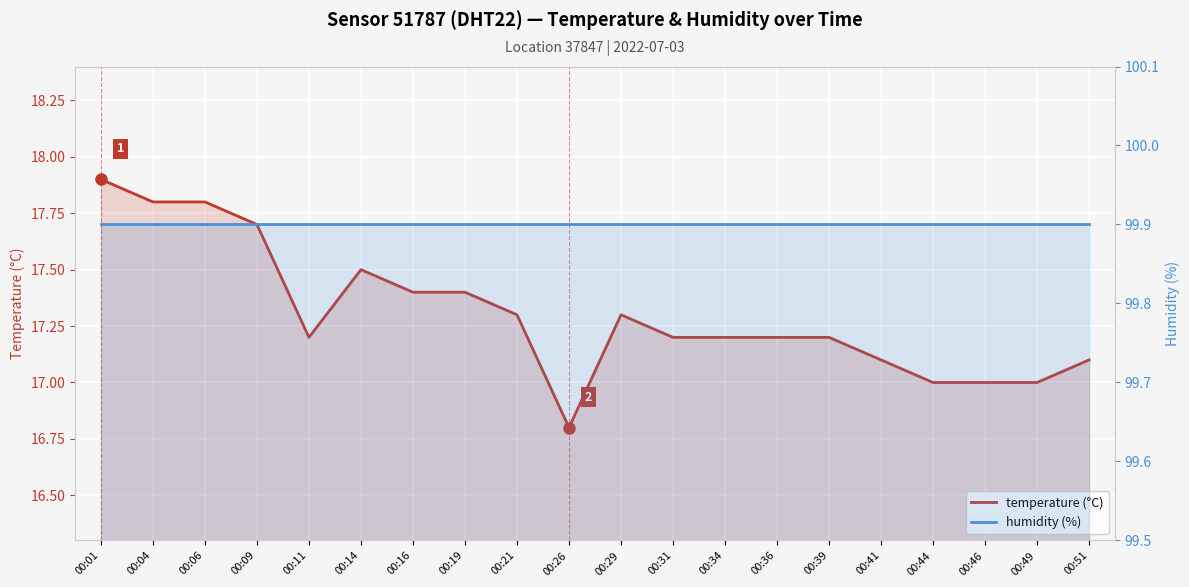

At which category is the sum across all series the highest?

00:01